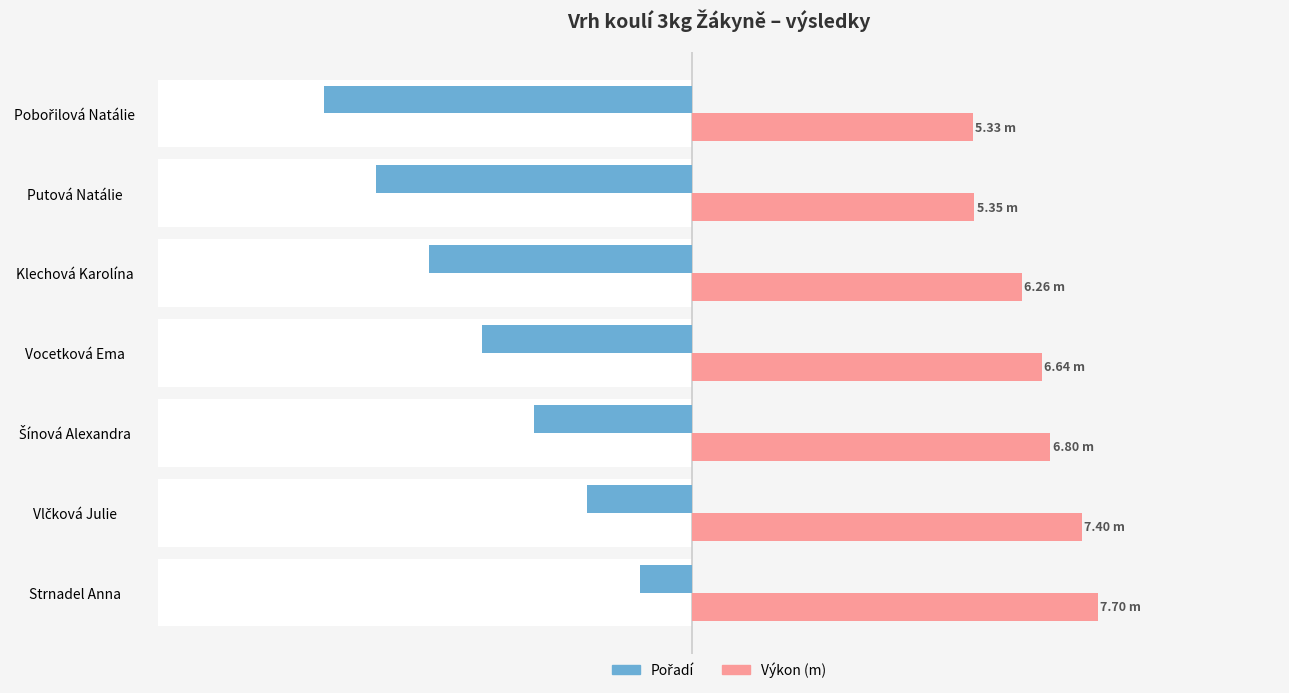

What is the difference between the highest and lowest values at Strnadel Anna?

8.7